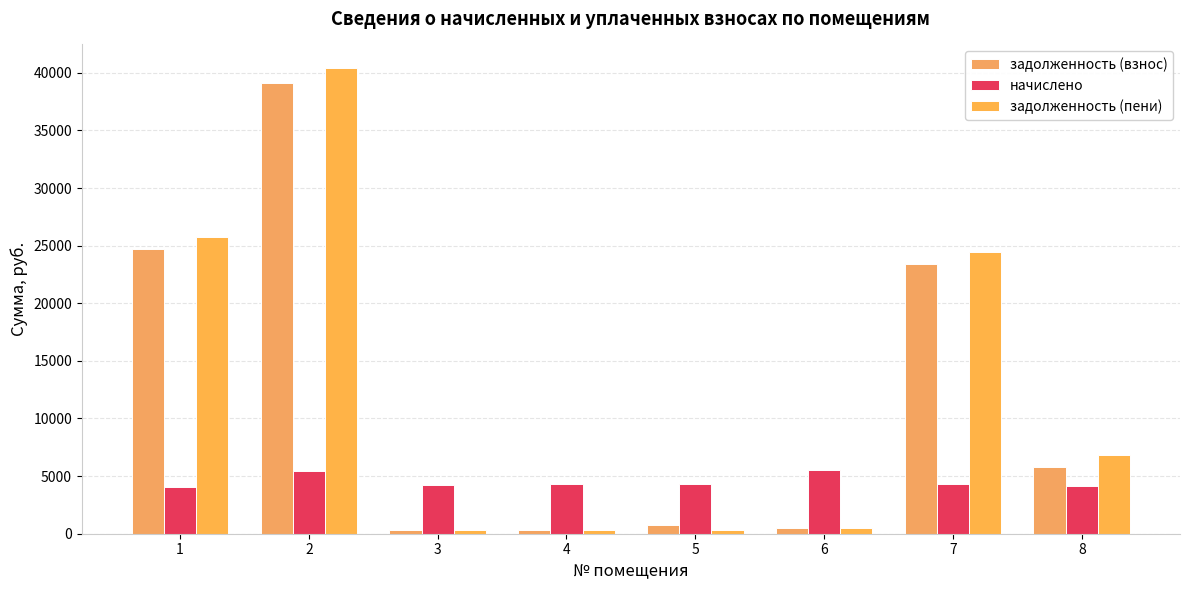

How many data points in задолженность (пени) are above 6850?

4